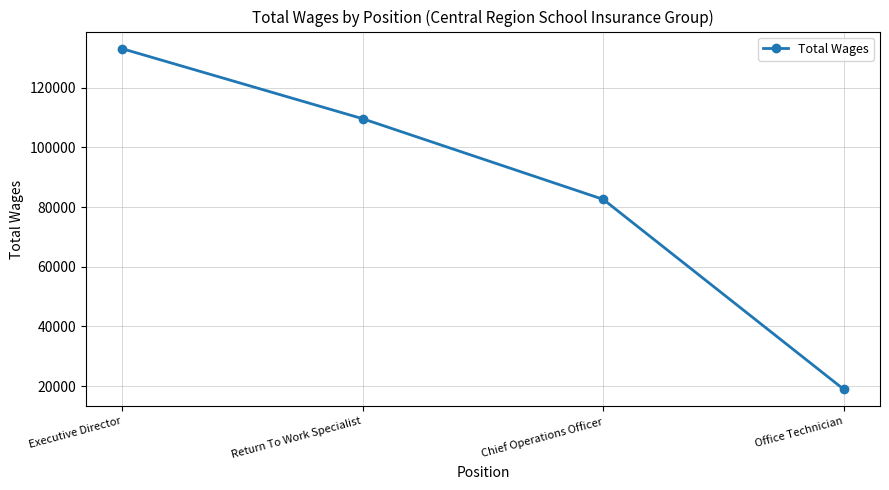

What is the label of the 4th point from the right?

Executive Director